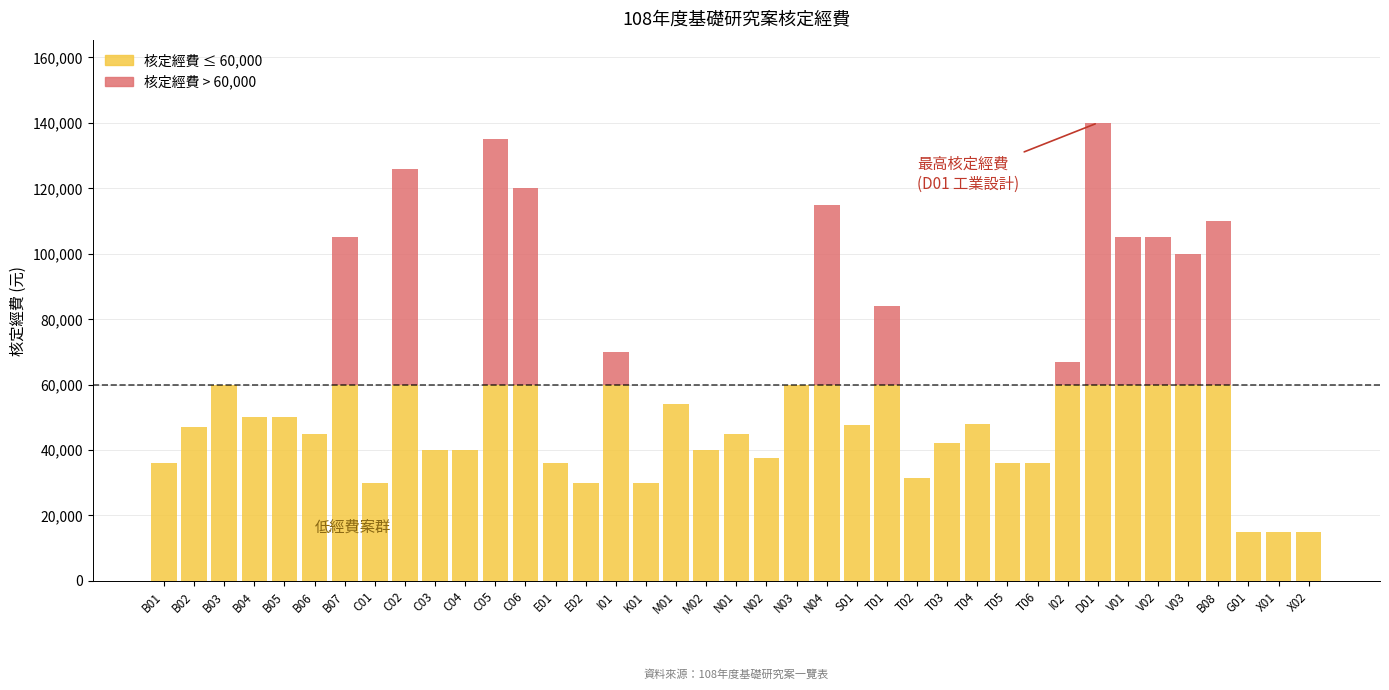

The value of 核定經費 ≤ 60,000 at T05 is 9502. True or false?

False